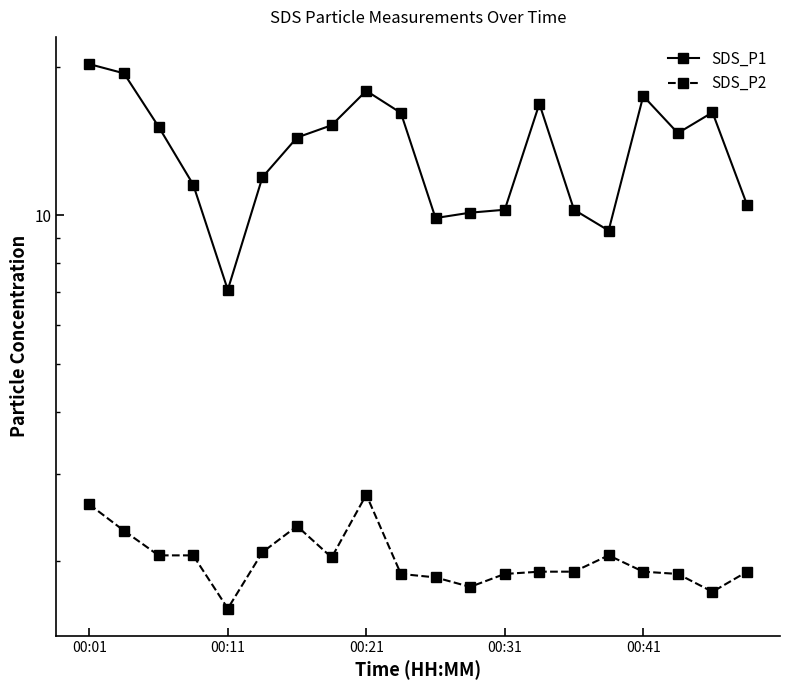

True or false: SDS_P1 and SDS_P2 cross at least once.

False